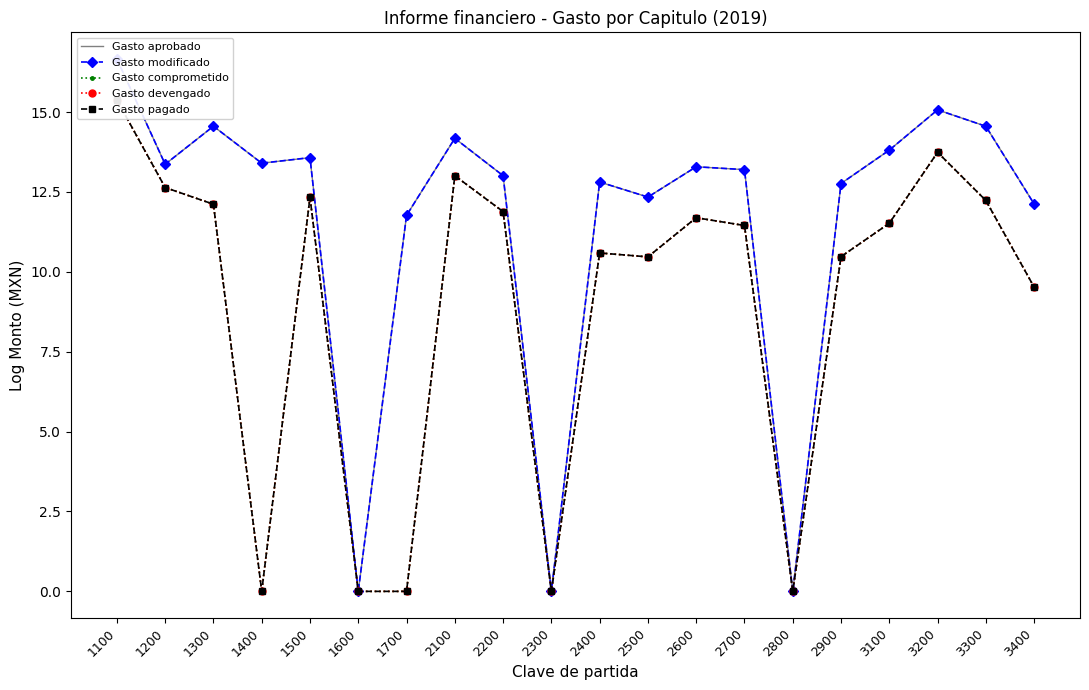

True or false: Gasto comprometido has a value of 19.6 at 1300.

False